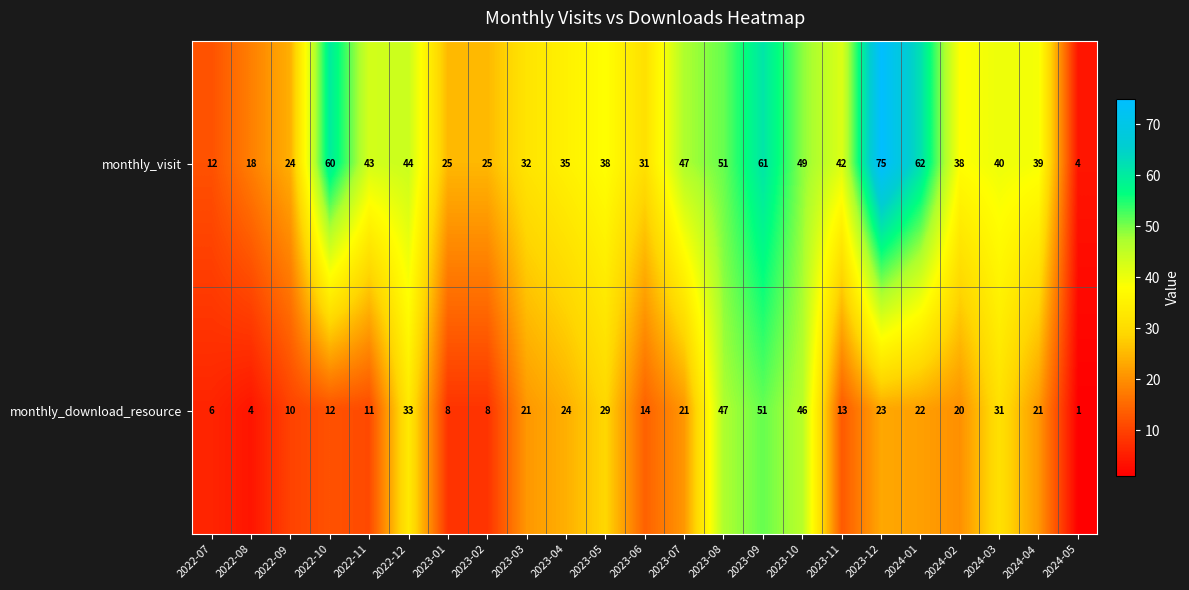

List the series in order of their overall mean, lowest first.

monthly_download_resource, monthly_visit